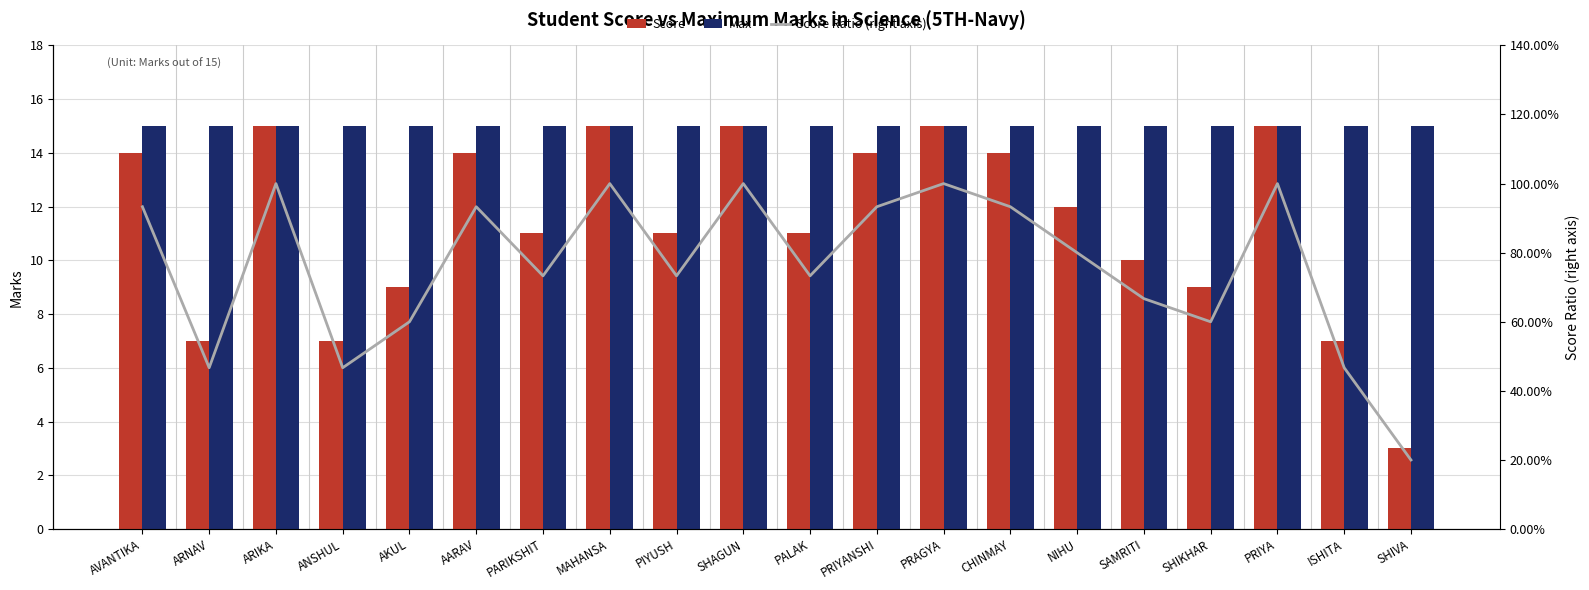

What is the label of the 4th bar from the left?

ANSHUL